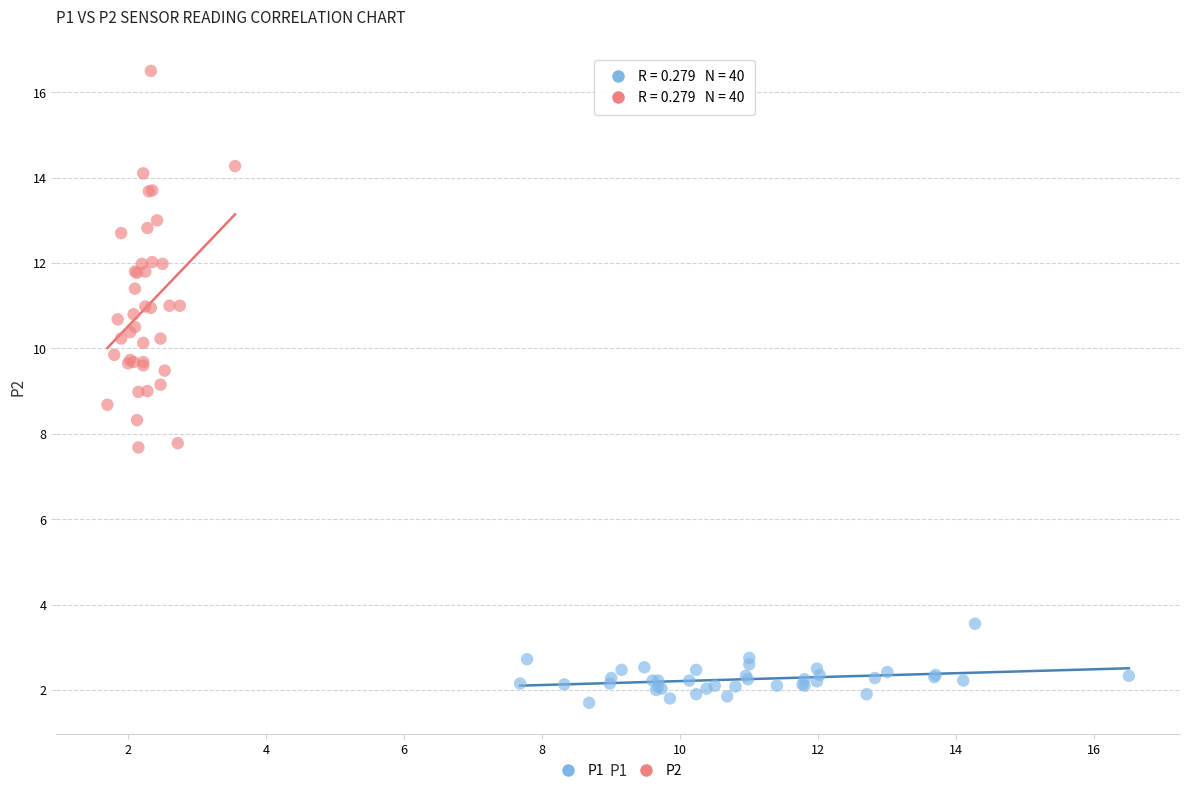

Which series has the largest Y range (max minus min)?

P2